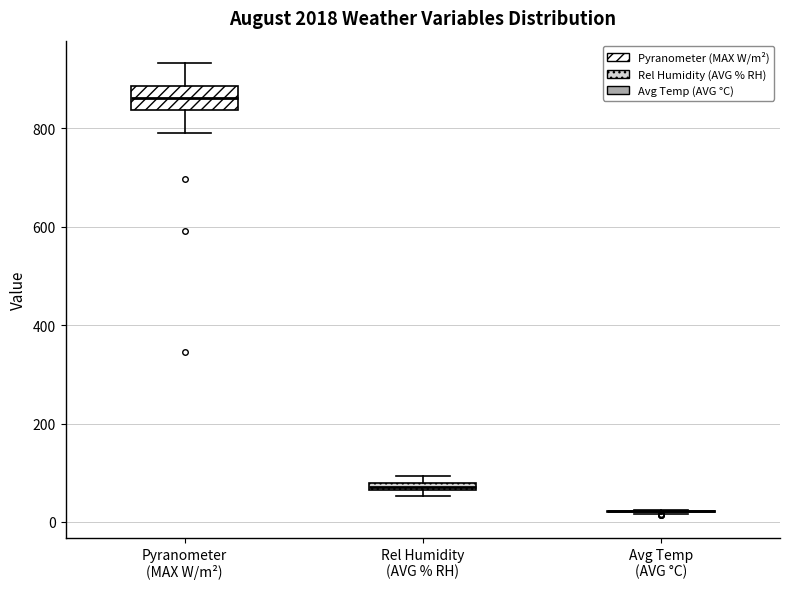

Which box is the tallest, from its lower edge to its upper edge?

Pyranometer (MAX W/m²)